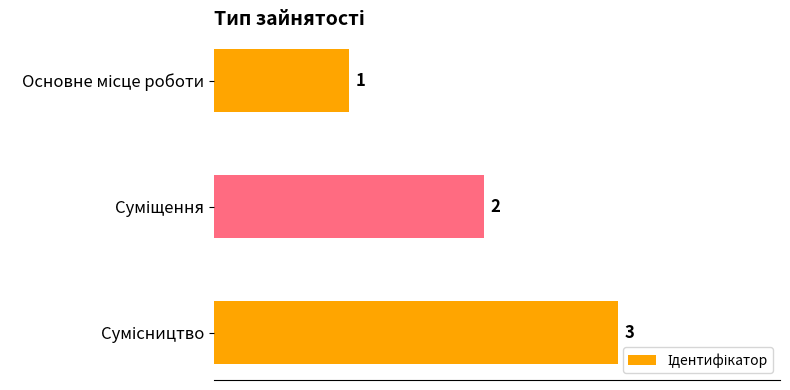

What is the value of the 1st bar from the top?

1